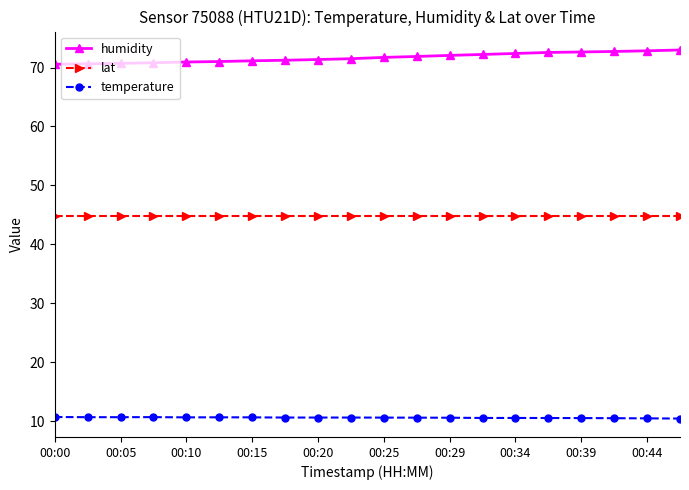

How many lines are shown in the chart?

3